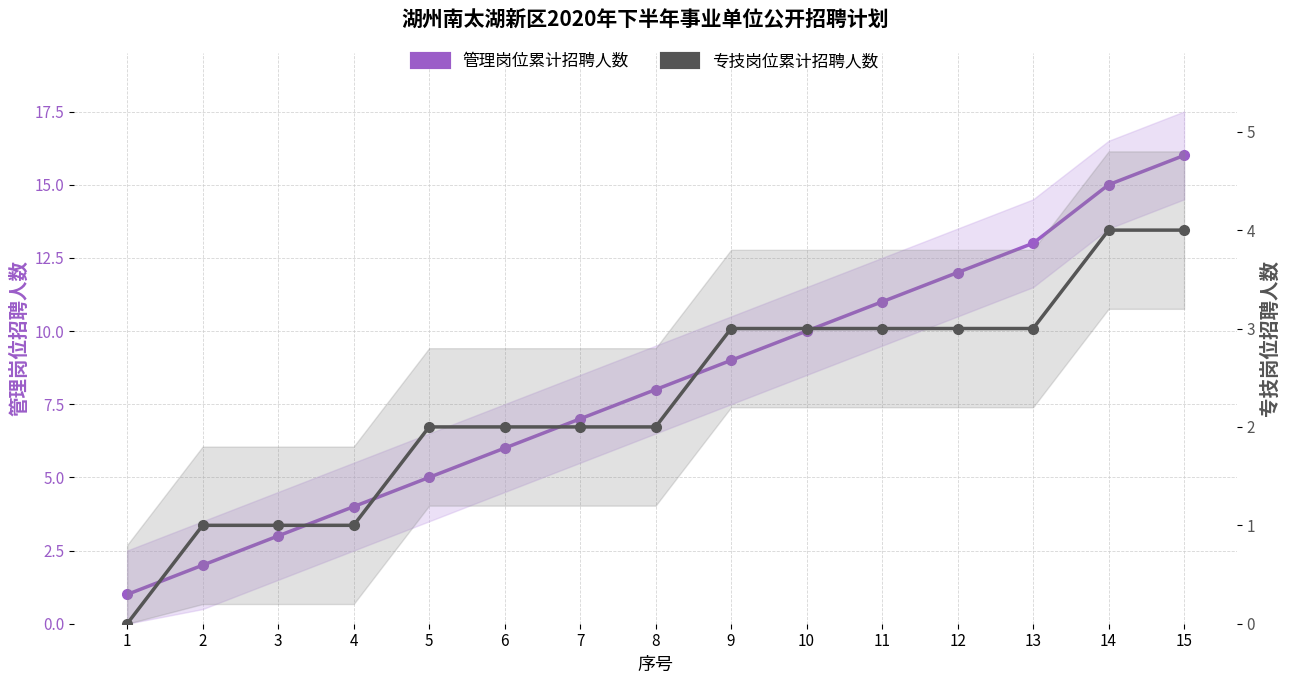

List the series in order of their peak value, lowest first.

专技岗位累计招聘人数, 管理岗位累计招聘人数